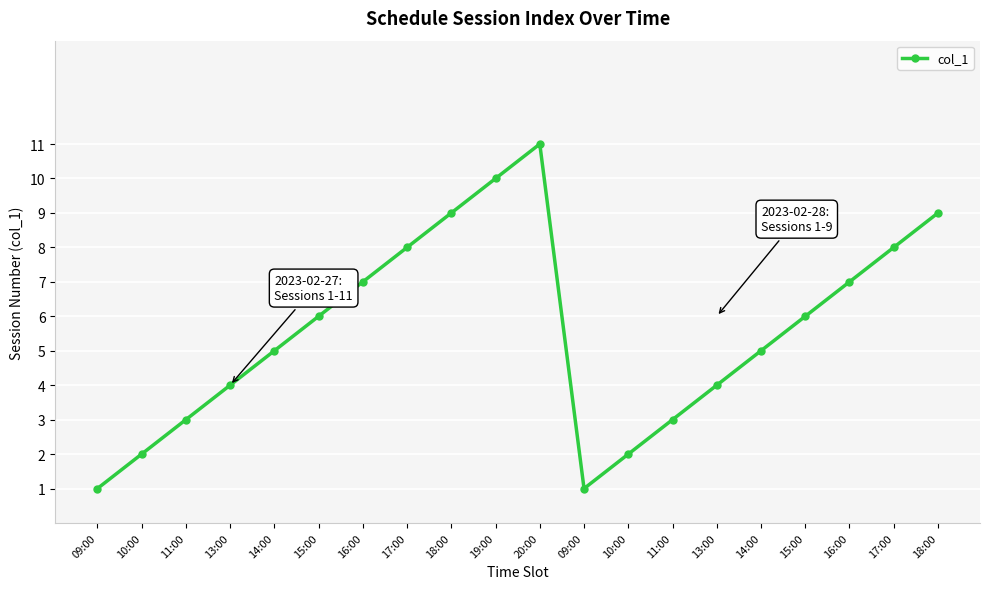

At which label is the value closest to 6?

15:00